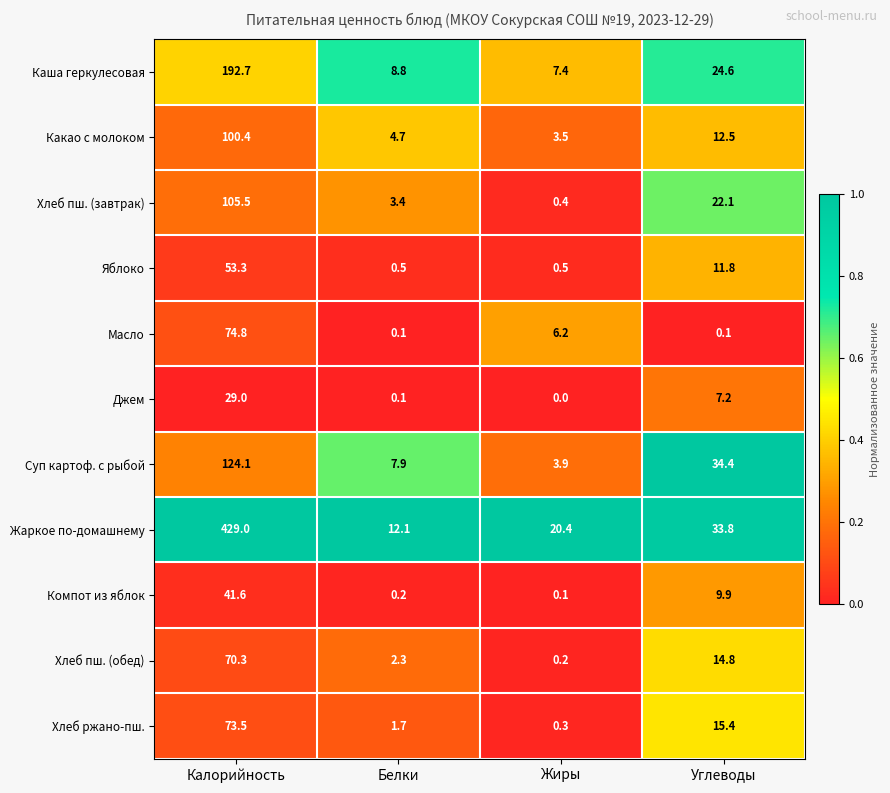

What is the sum of the Суп картоф. с рыбой values at Белки and Жиры?

11.8